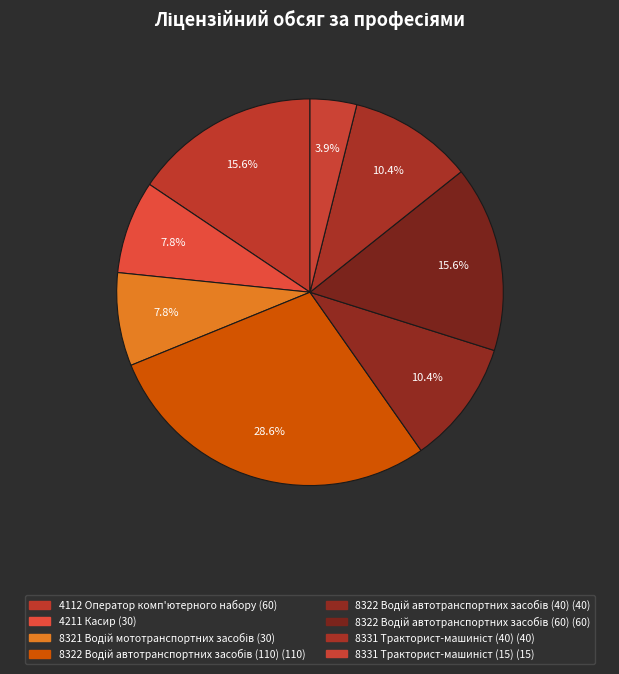

True or false: 8322 Водій автотранспортних засобів (40) accounts for 10% of the total.

True